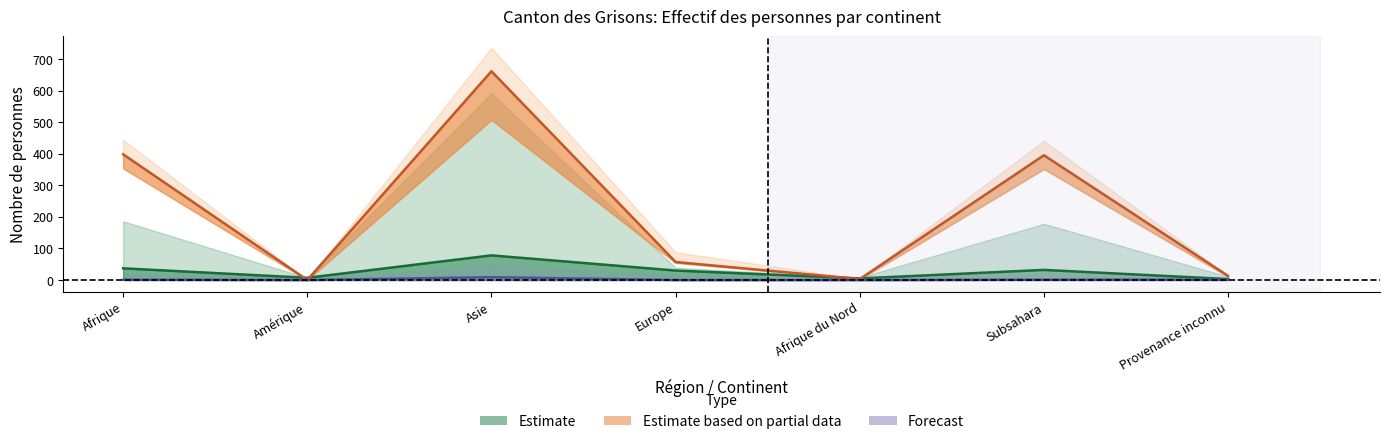

True or false: Suspensions and Processus décision asile cross at least once.

False